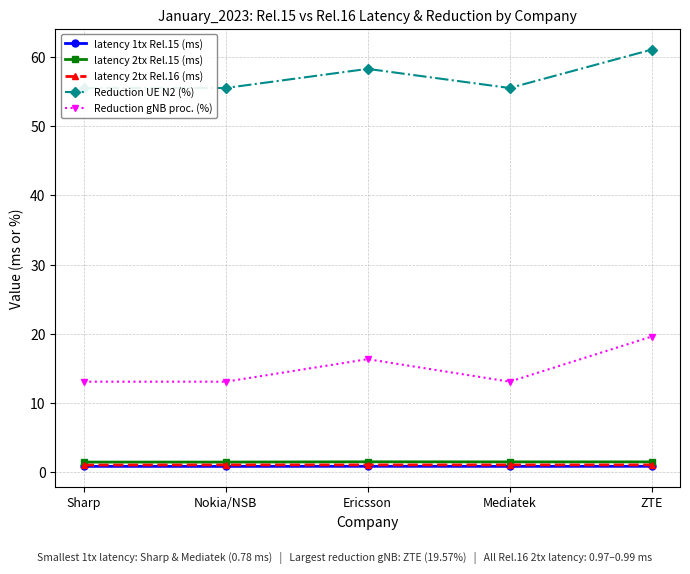

At which category does Reduction UE N2 (%) reach its first local peak?

Ericsson